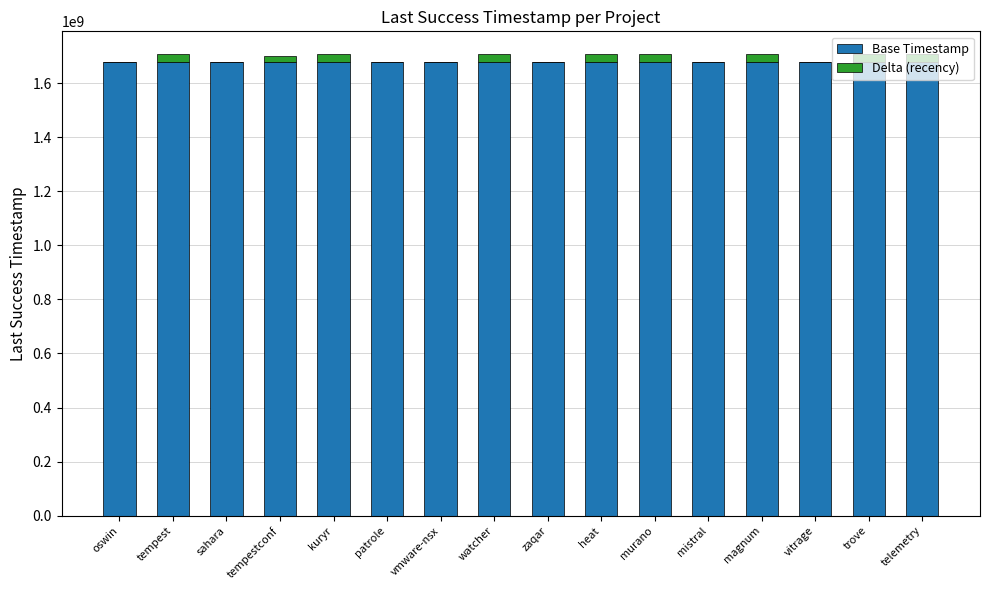

What is the highest value of the Base Timestamp series?

1678815936